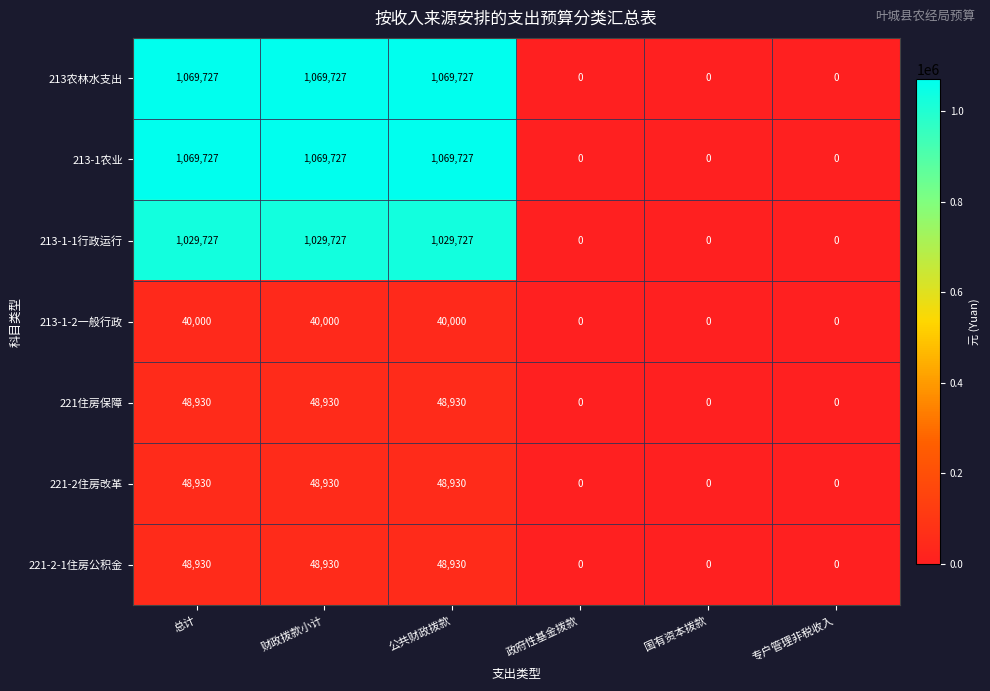

What is the sum of all 213农林水支出 values?

3209181